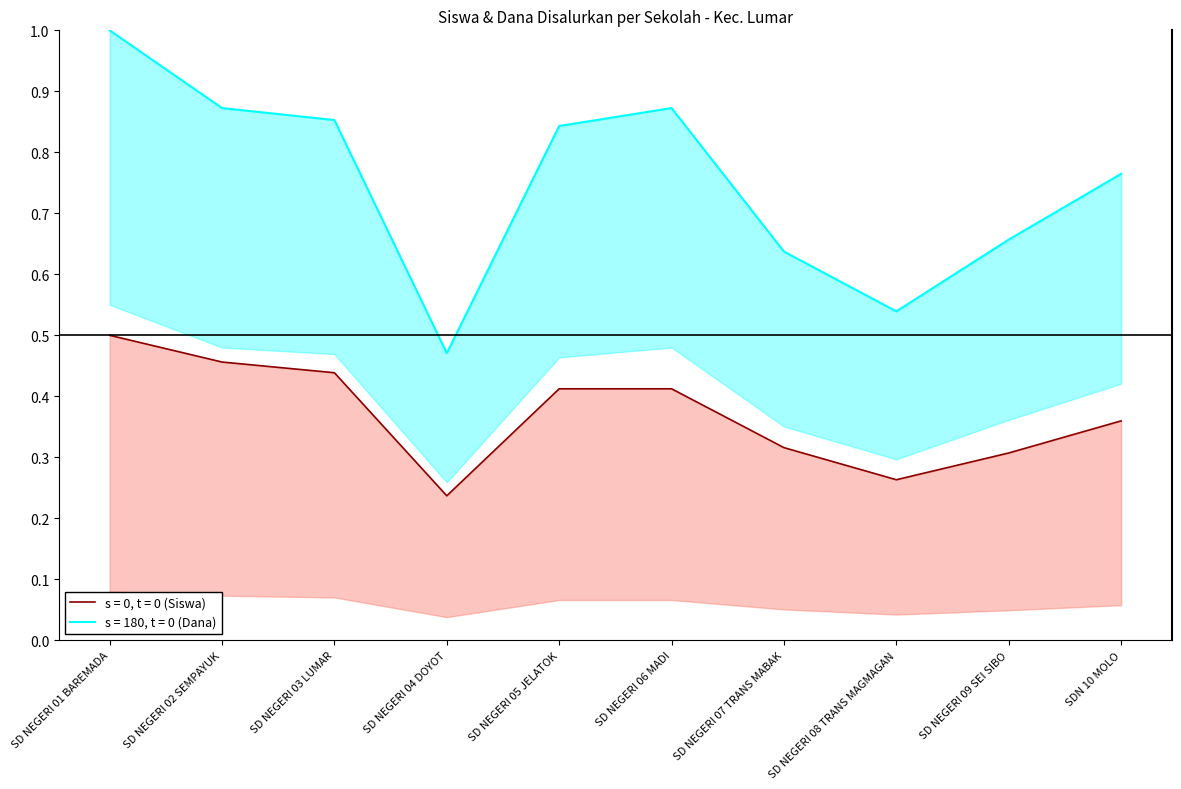

Rank the series at SD NEGERI 09 SEI SIBO from lowest to highest value.

Siswa Disalurkan, Dana Disalurkan